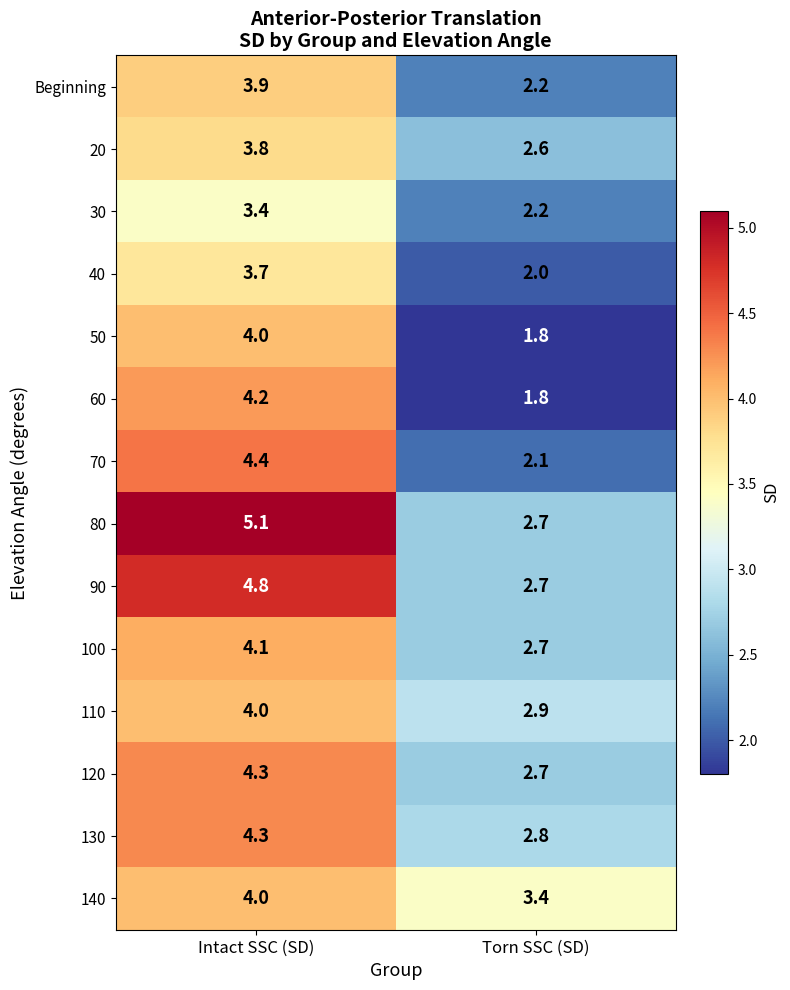

Which category has the lowest value in the 110 series?

Torn SSC (SD)